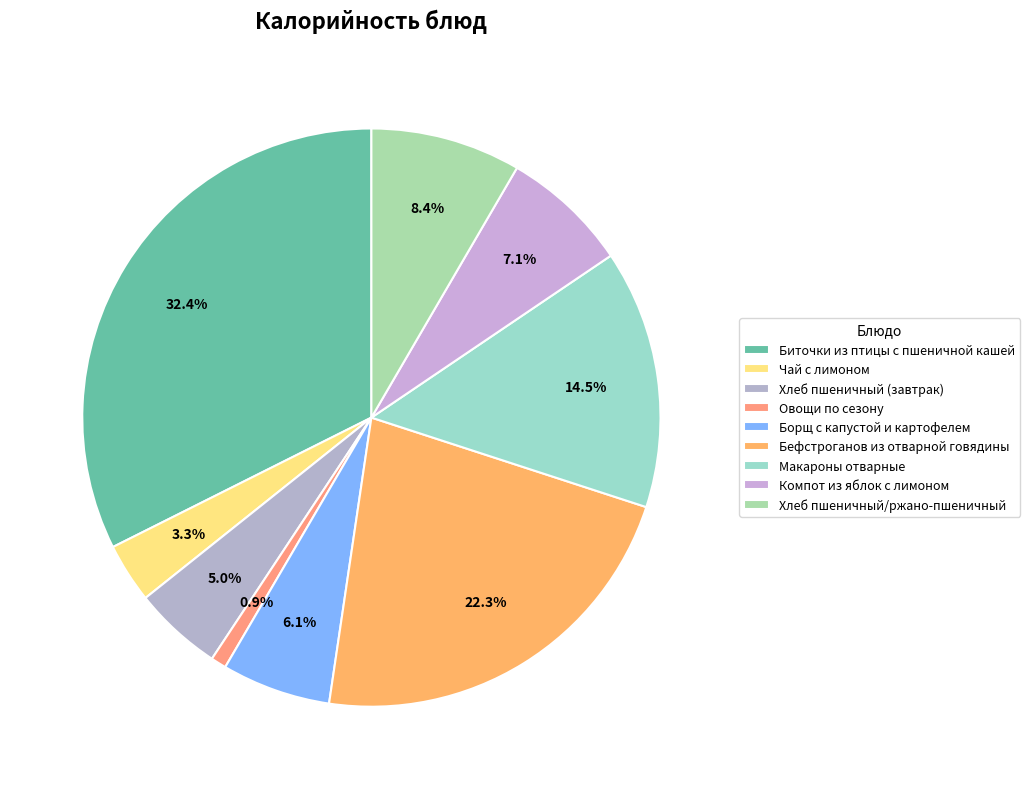

Rank the categories by value from highest to lowest.

Биточки из птицы с пшеничной кашей, Бефстроганов из отварной говядины, Макароны отварные, Хлеб пшеничный/ржано-пшеничный, Компот из яблок с лимоном, Борщ с капустой и картофелем, Хлеб пшеничный (завтрак), Чай с лимоном, Овощи по сезону